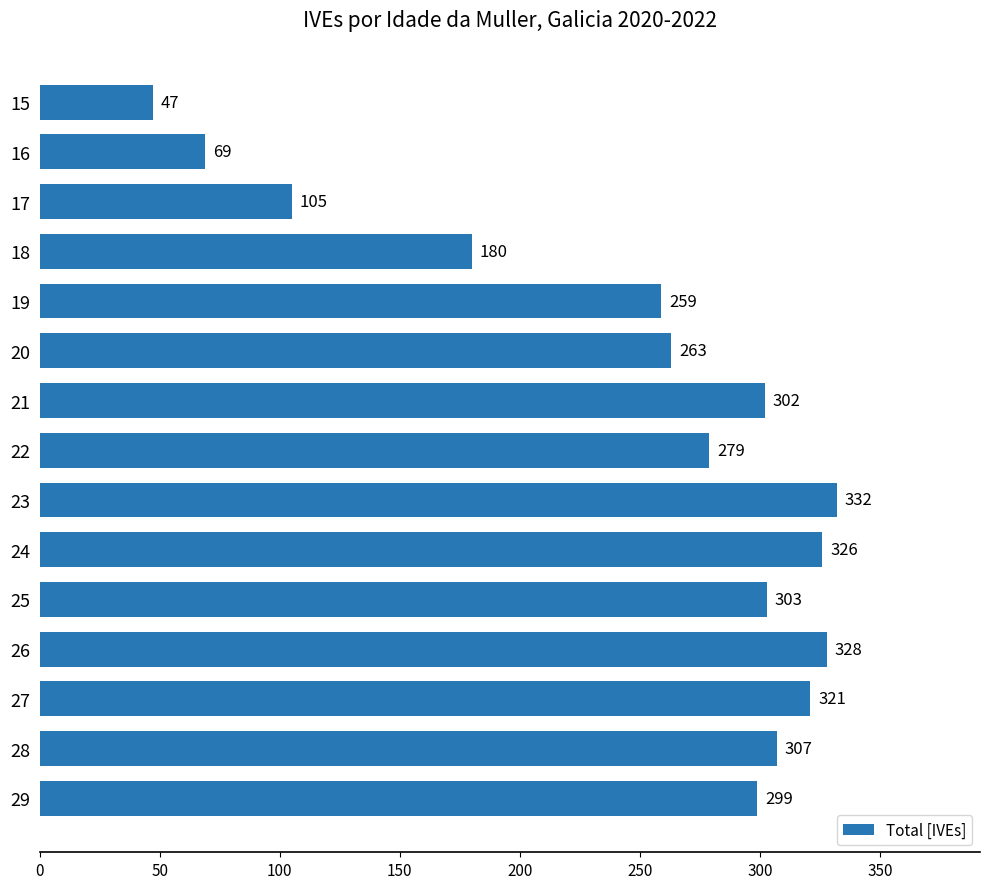

Which has a higher value, 24 or 23?

23